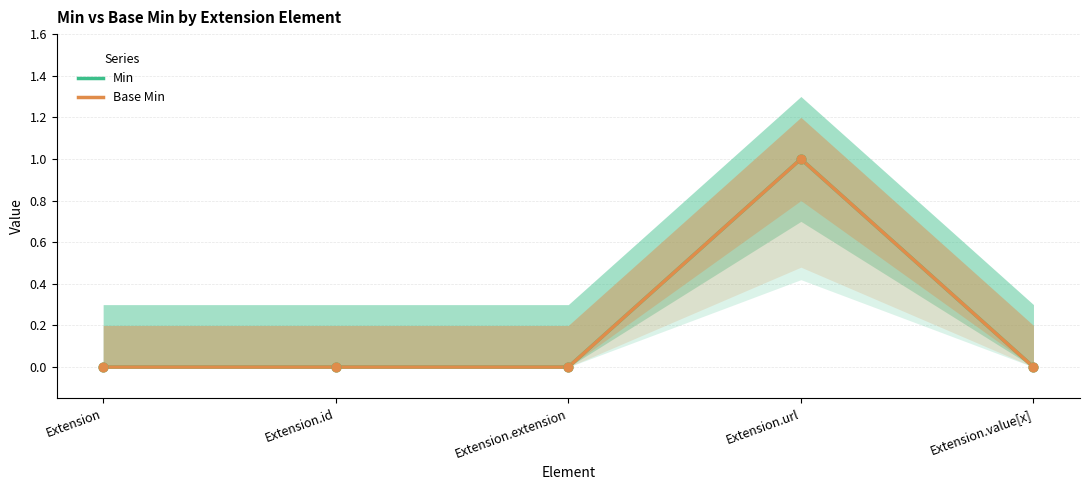

Which series reaches the maximum Y coordinate?

Min